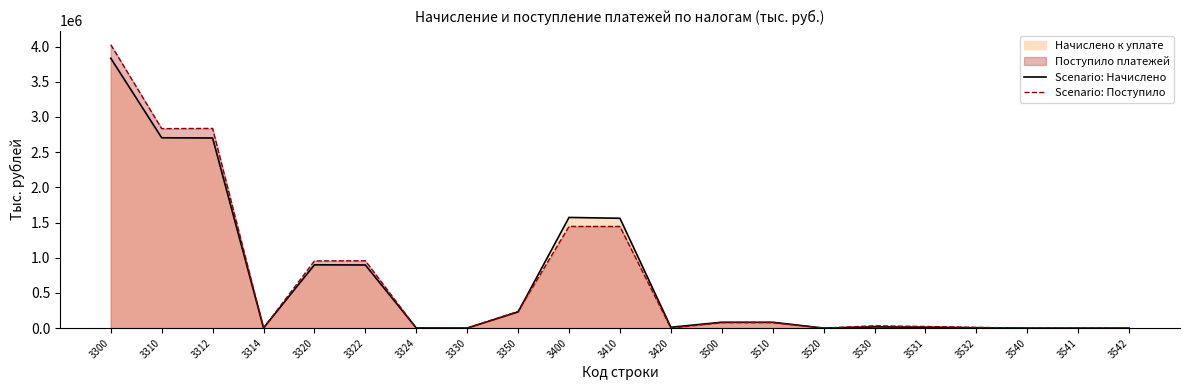

At how many categories does at least one series exceed 3258721?

1